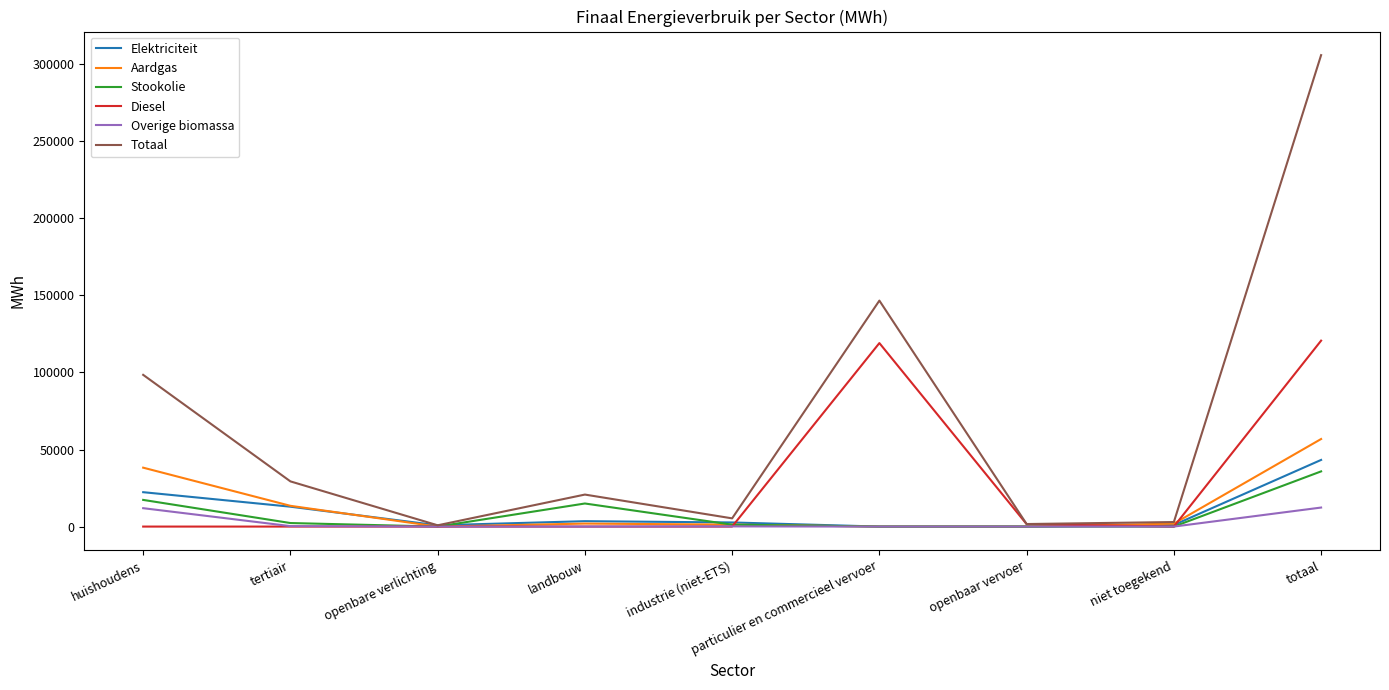

How many distinct data groups are displayed?

6